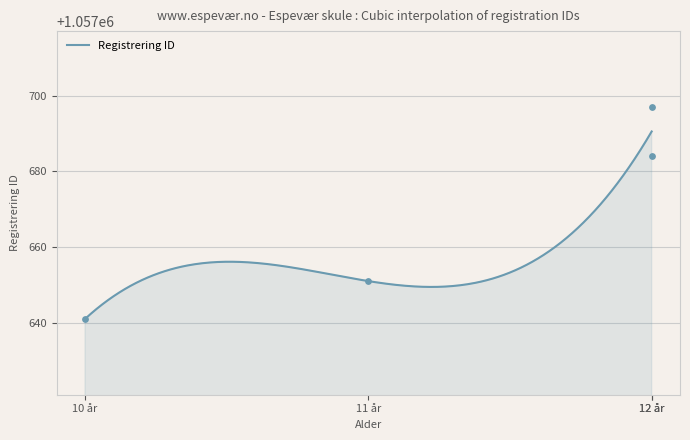

Approximately how many times larger is the value at 11 år compared to 10 år?

1.0